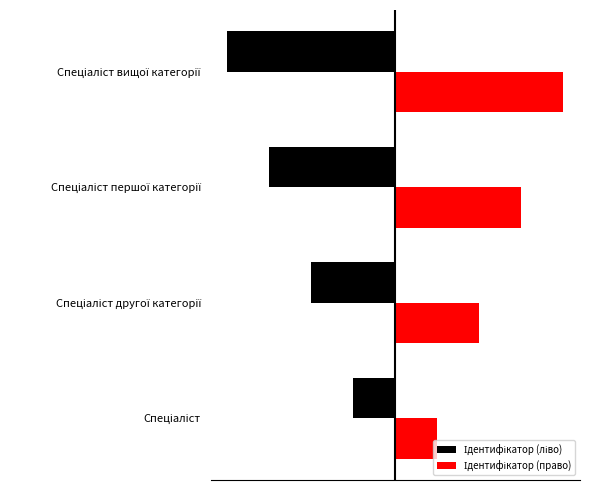

Reading right to left, extract all data points from this chart.

Ідентифікатор (ліво): -4	-3	-2	-1
Ідентифікатор (право): 4	3	2	1